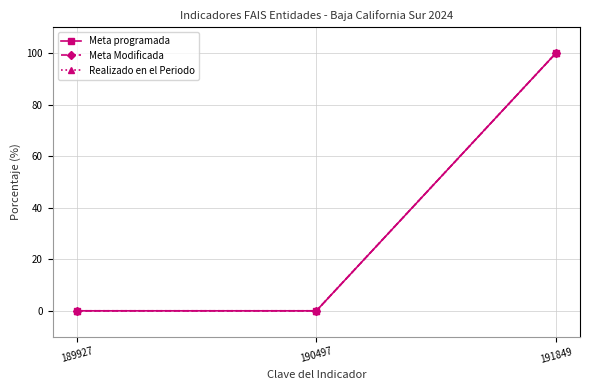

How many lines are shown in the chart?

3